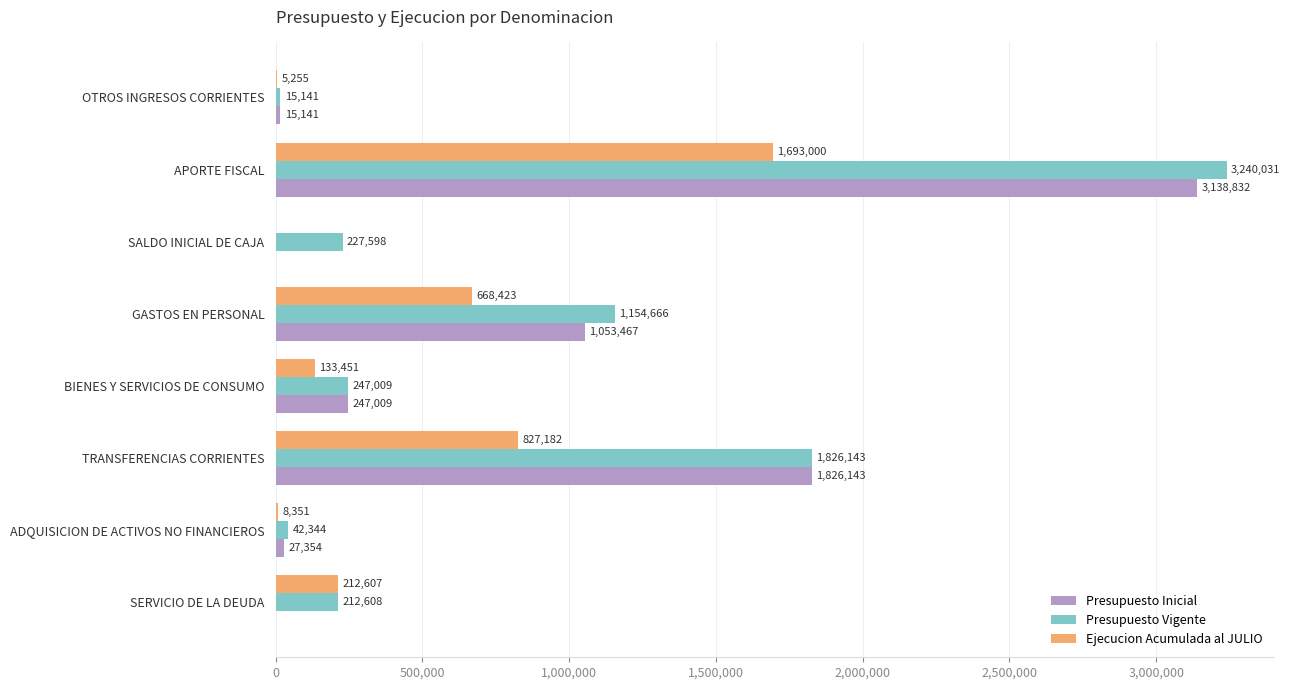

Is it true that Presupuesto Inicial equals 4412407 at APORTE FISCAL?

False